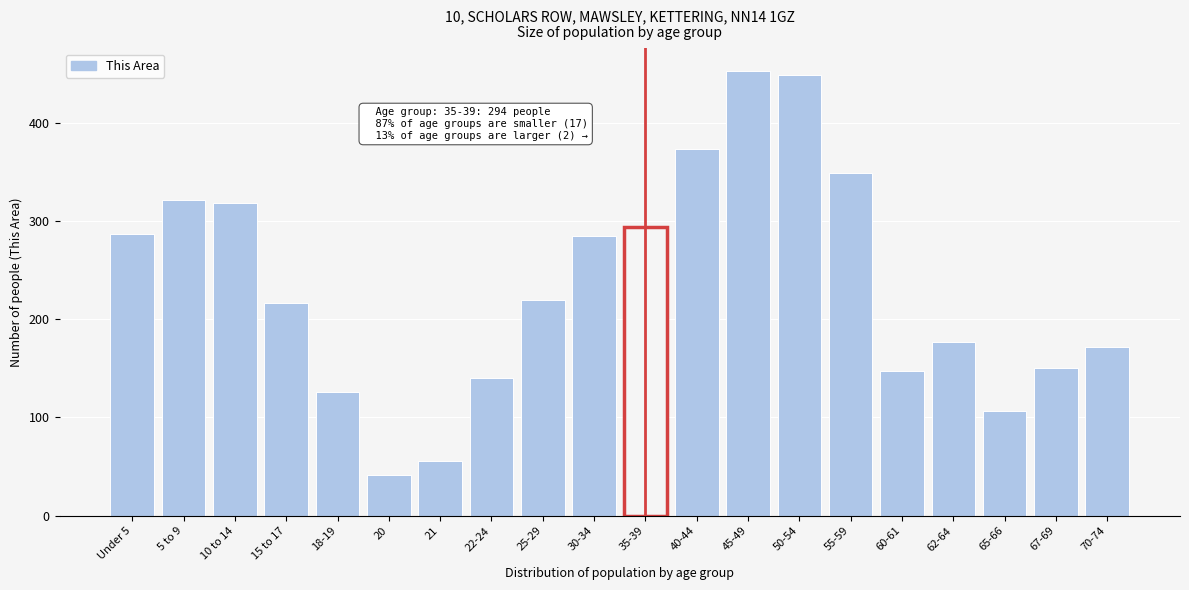

Reading left to right, transcribe all the data shown in this chart.

Under 5=287	5 to 9=321	10 to 14=318	15 to 17=216	18-19=126	20=41	21=56	22-24=140	25-29=220	30-34=285	35-39=294	40-44=373	45-49=453	50-54=448	55-59=349	60-61=147	62-64=177	65-66=107	67-69=150	70-74=172